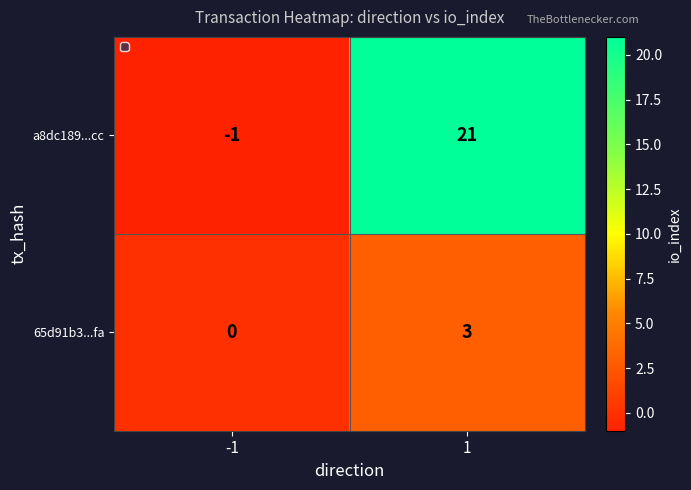

True or false: a8dc189...cc has a value of 21 at 1.

True